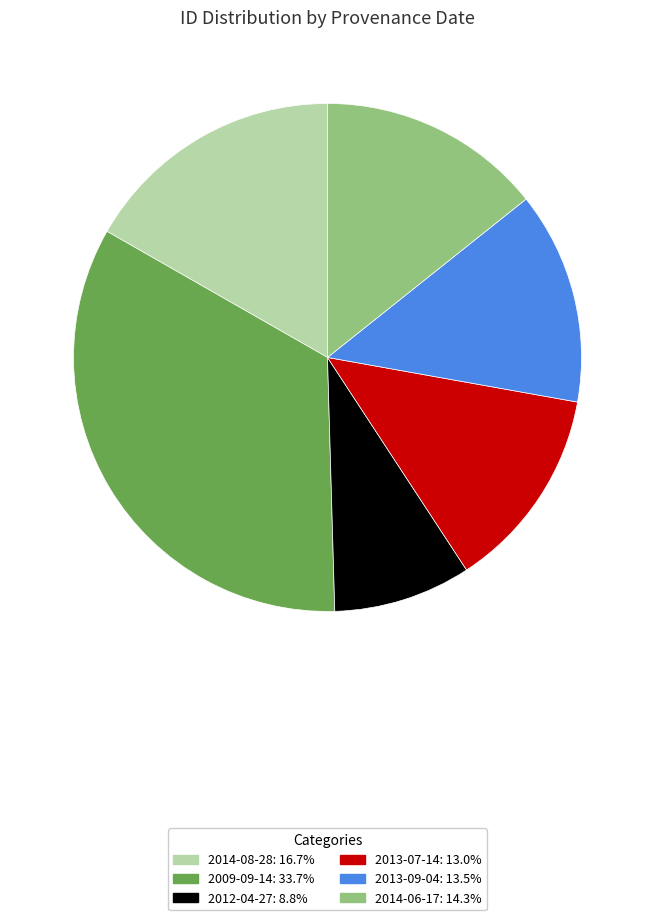

Is there any slice that represents more than half of the pie?

No